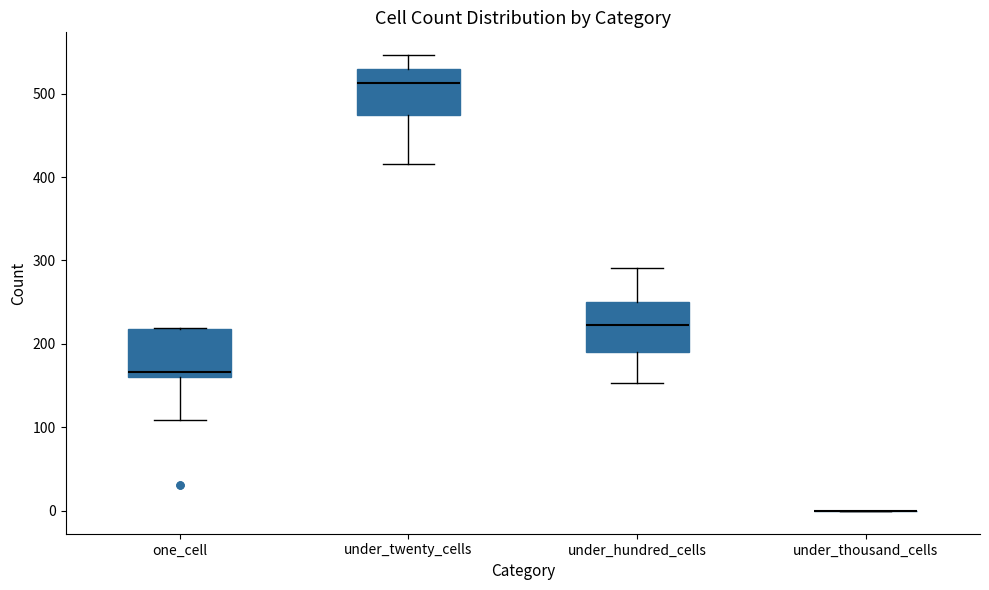

Reading left to right, transcribe this box plot: for each box, give where its median line is, the range the box spans, and where its two whiskers end, as read against the y-axis. The values are not printed on the chart, so give them approximately, as read against the axis.

one_cell: median 170, box 160 to 220, whiskers 110 to 220
under_twenty_cells: median 510, box 470 to 530, whiskers 420 to 550
under_hundred_cells: median 220, box 190 to 250, whiskers 150 to 290
under_thousand_cells: box collapsed to a line at 0, whiskers 0 to 0